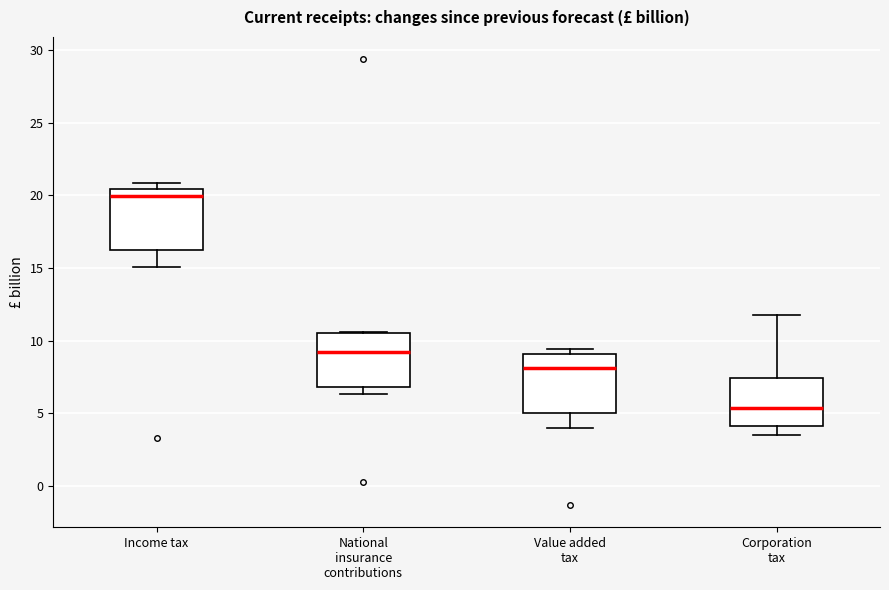

Which box has the highest median line?

Income tax